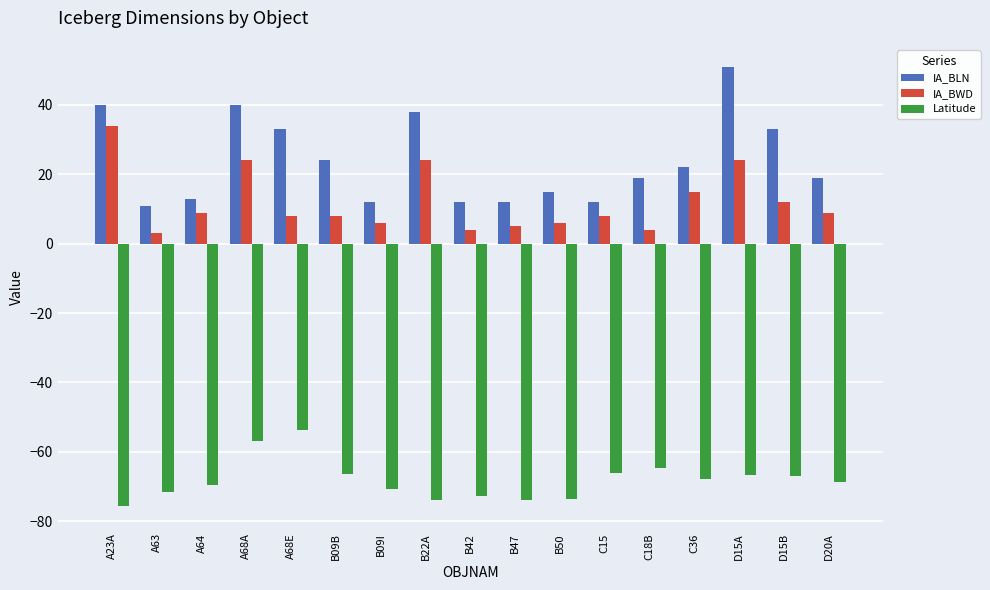

Which series has the widest spread of values?

IA_BLN